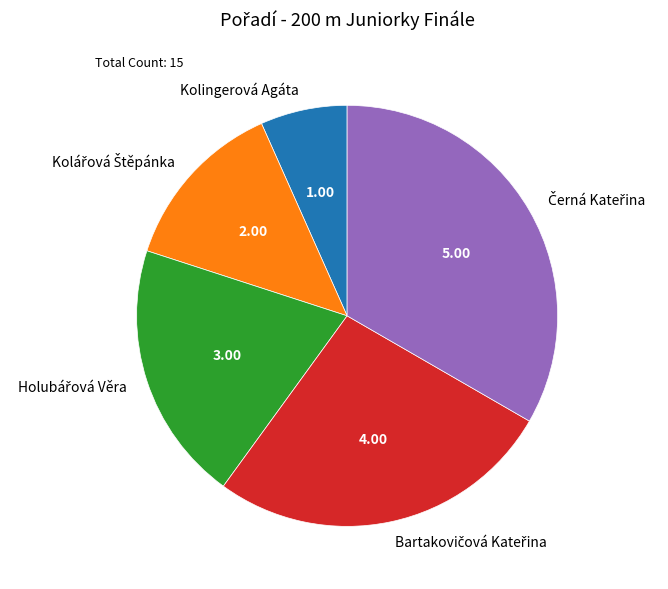

What is the smallest slice in the pie chart?

Kolingerová Agáta